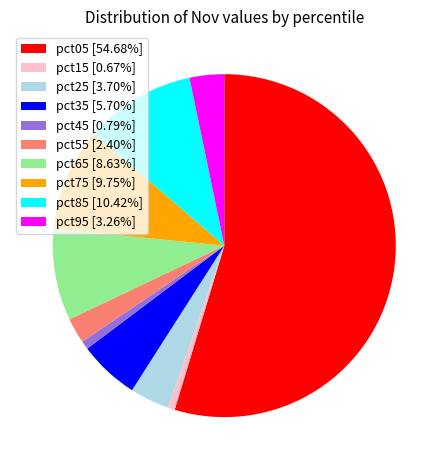

Does pct65 [8.63%] represent more than half of the total?

No